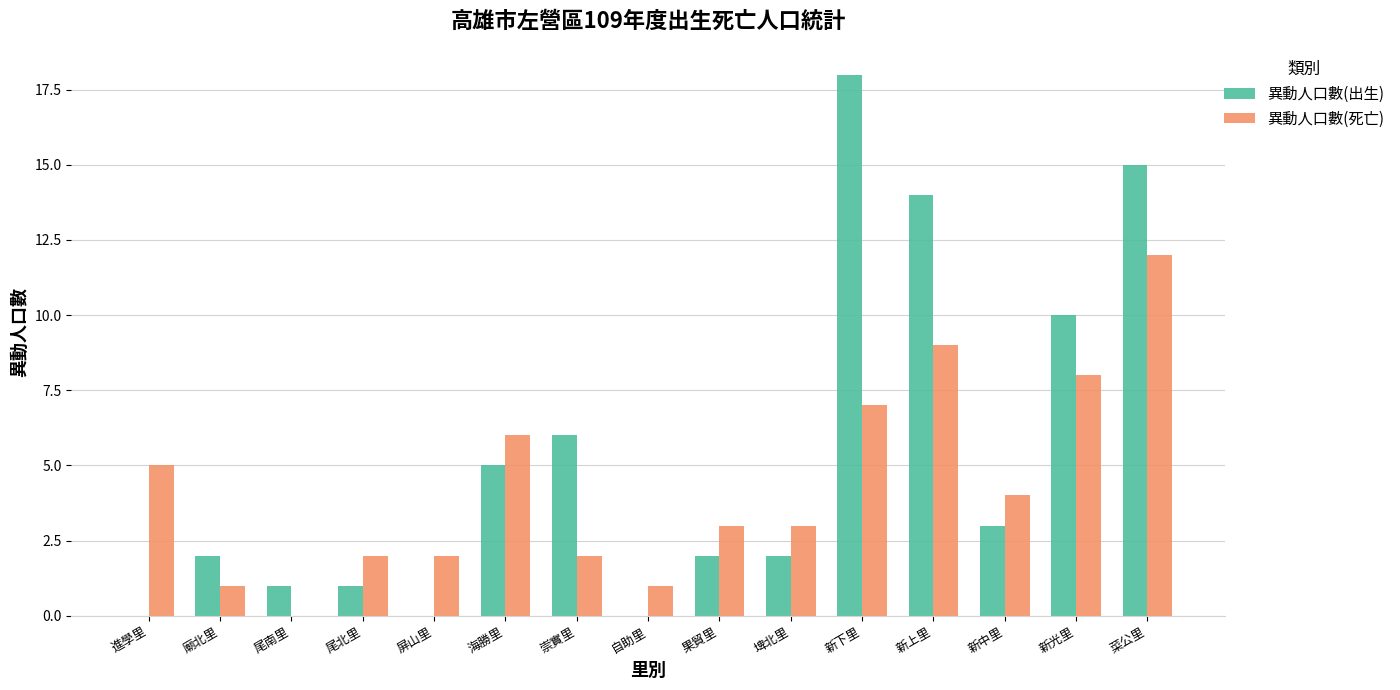

Are the bars horizontal?

No